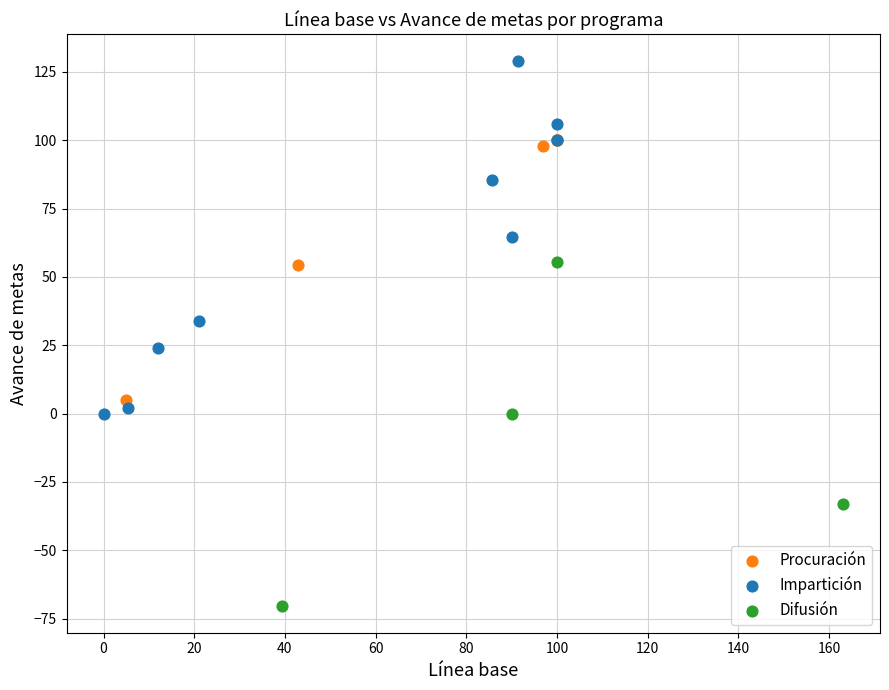

Which series reaches the minimum Y coordinate?

Difusión